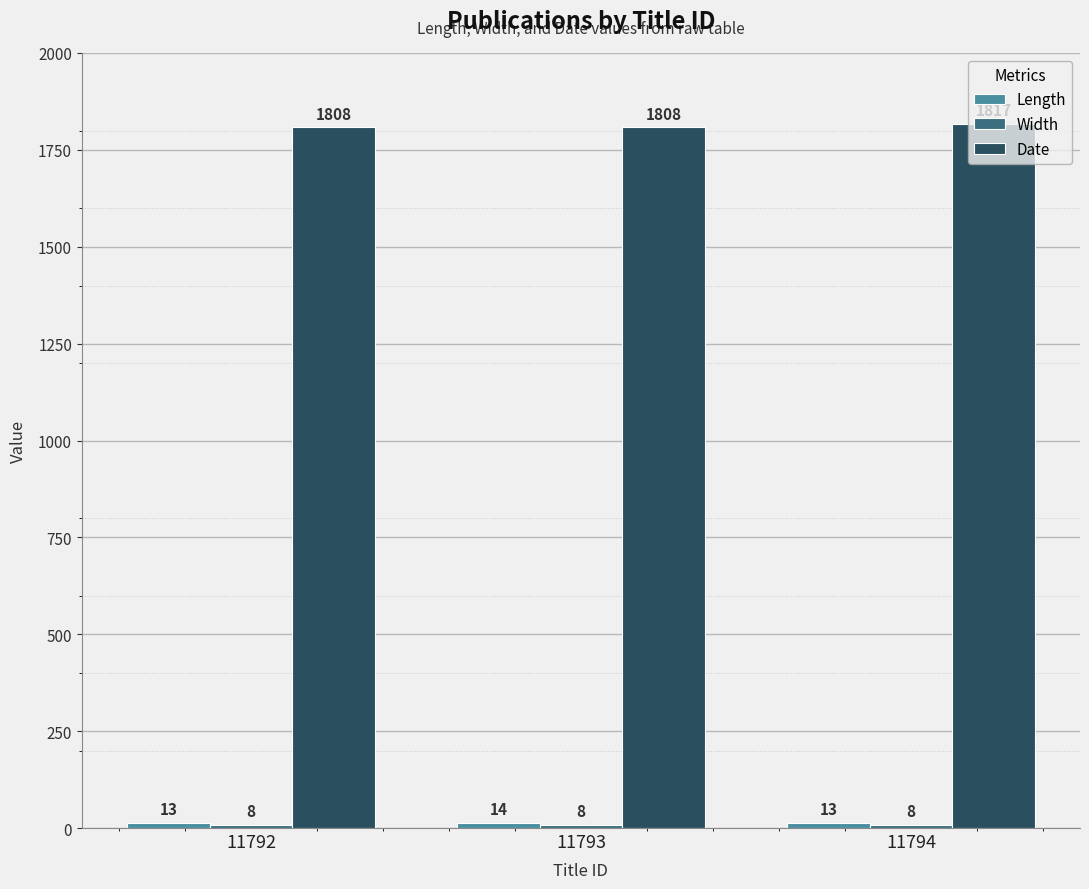

At which category is the sum across all series the highest?

11794